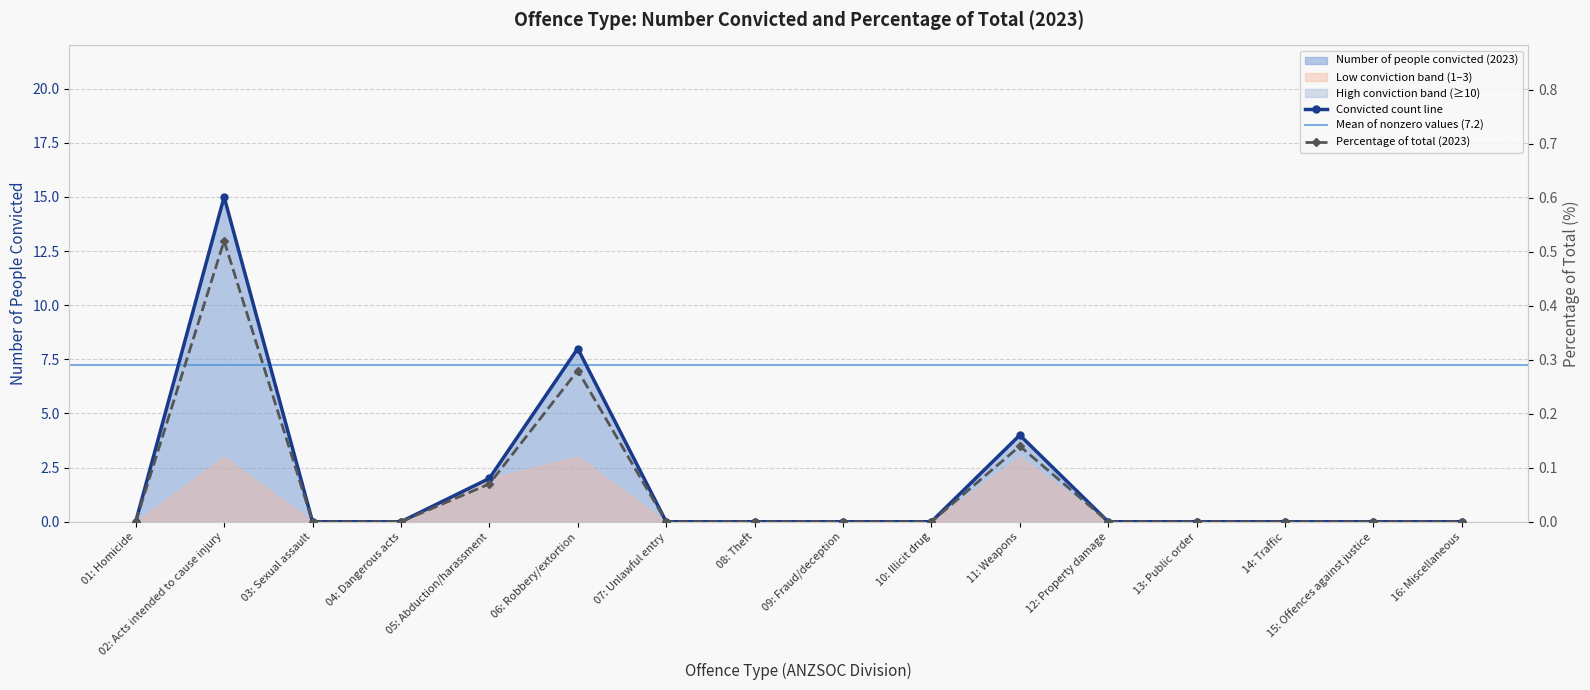

What is the difference between the Number of people convicted (2023) values at 14: Traffic and 02: Acts intended to cause injury?

15.0